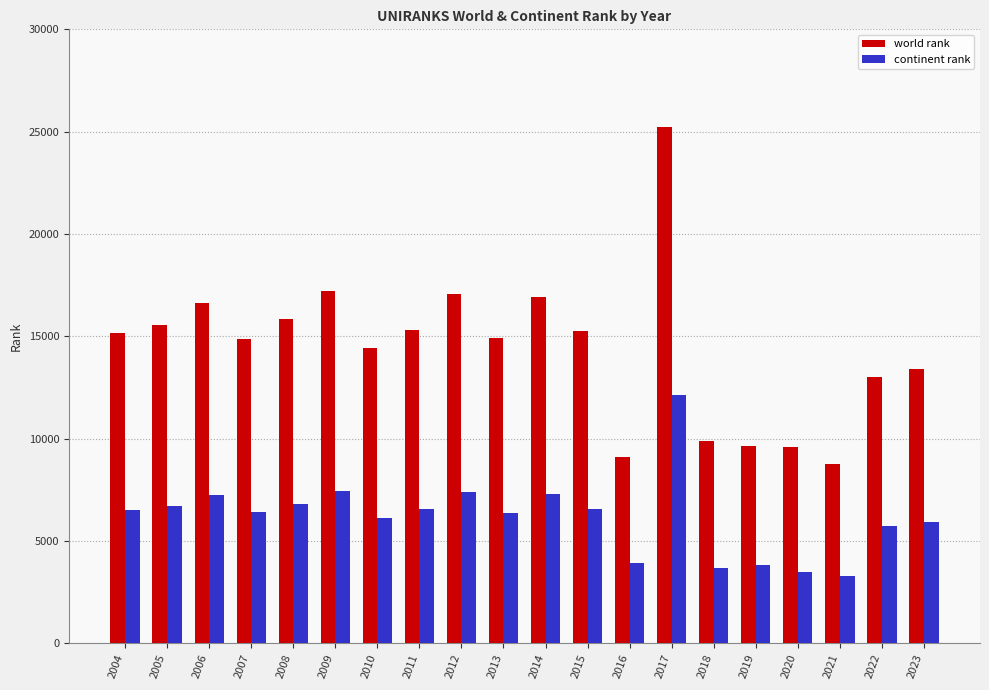

What is the difference between the maximum and minimum values in the continent rank series?

8821